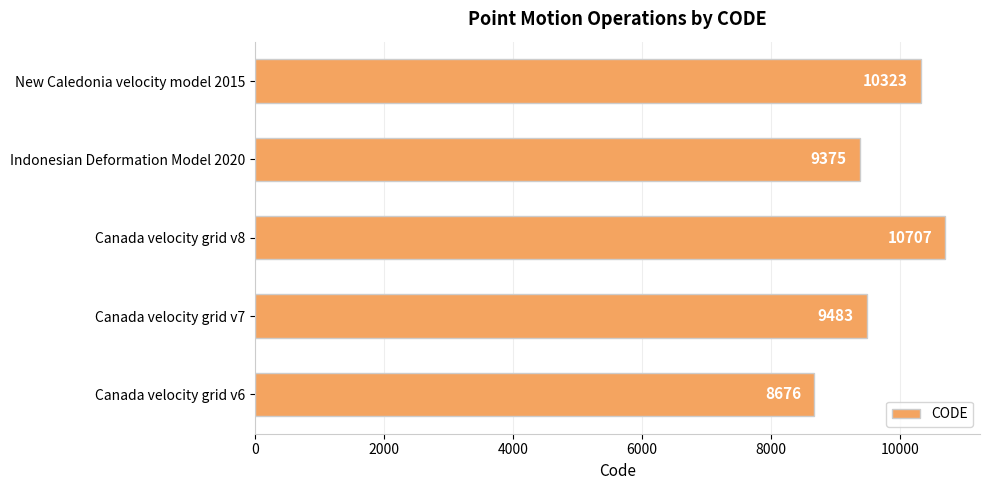

How many values are below 9483?

2